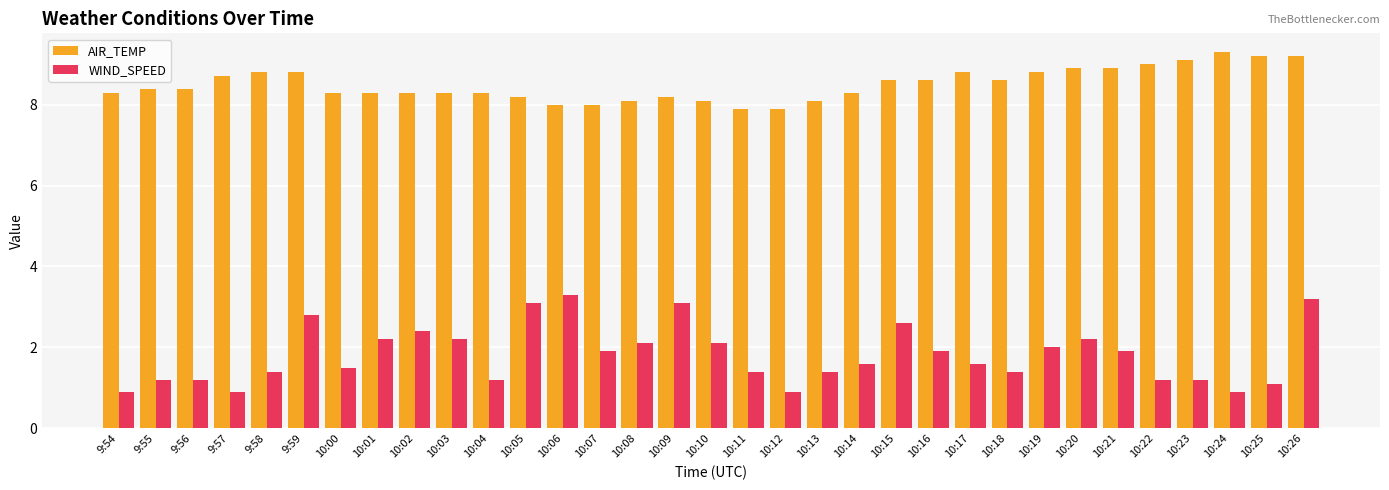

The value of AIR_TEMP at 10:10 is 2.7. True or false?

False